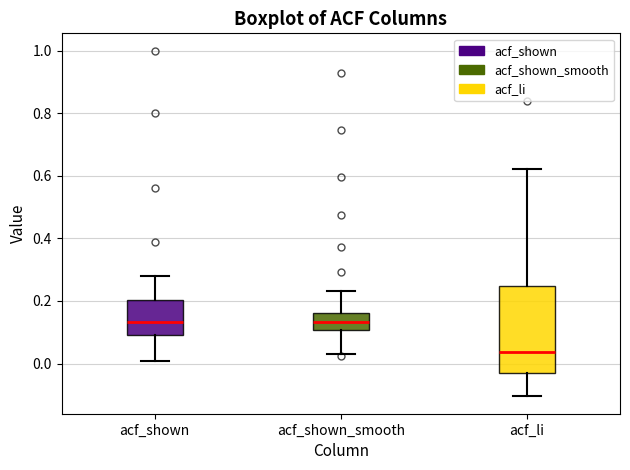

Reading left to right, transcribe this box plot: for each box, give where its median line is, the range the box spans, and where its two whiskers end, as read against the y-axis. The values are not printed on the chart, so give them approximately, as read against the axis.

acf_shown: median 0.14, box 0.10 to 0.20, whiskers 0.00 to 0.28
acf_shown_smooth: median 0.14, box 0.10 to 0.16, whiskers 0.04 to 0.24
acf_li: median 0.04, box -0.02 to 0.24, whiskers -0.10 to 0.62